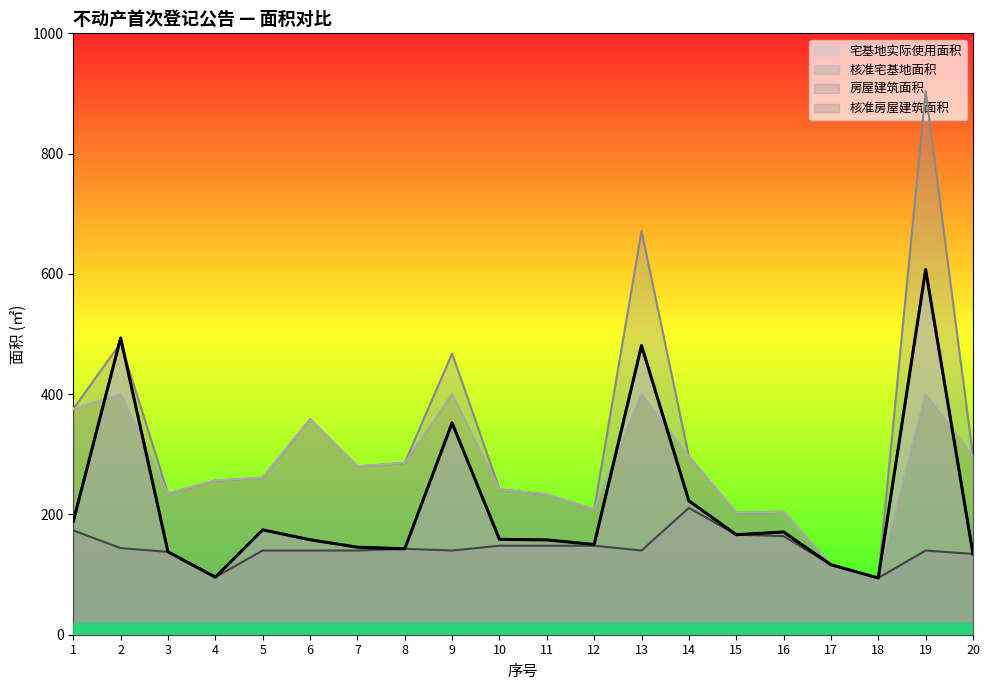

At which label is 房屋建筑面积 closest to 499?

2